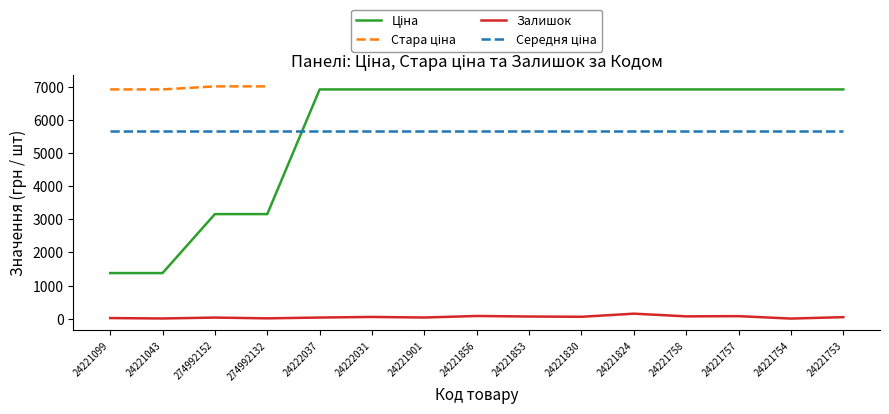

What are all the series names shown in the legend?

Ціна, Стара ціна, Залишок, Середня ціна